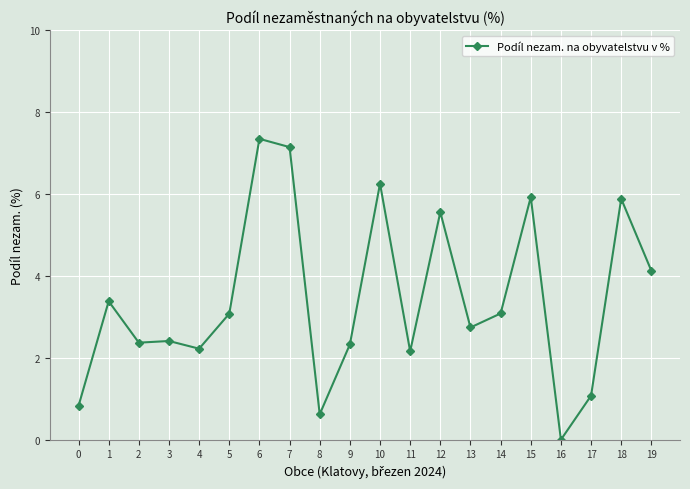

What is the difference between the values at 12 and 19?

1.4